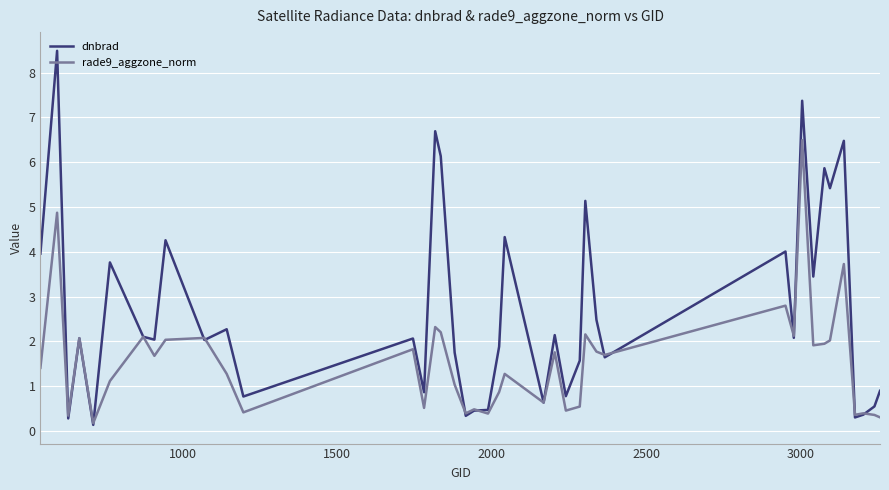

List the series in order of their overall mean, highest first.

dnbrad, rade9_aggzone_norm